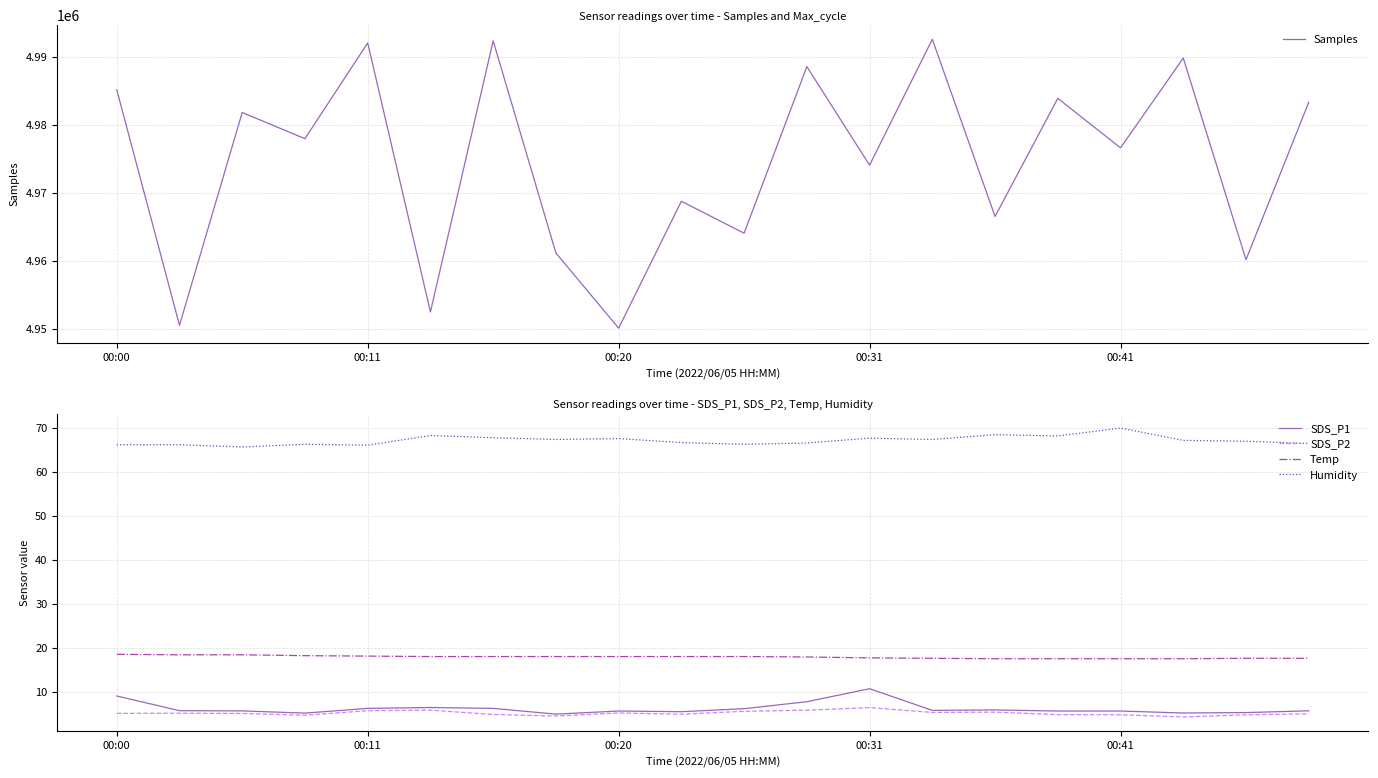

What is the label of the 9th point from the right?

11